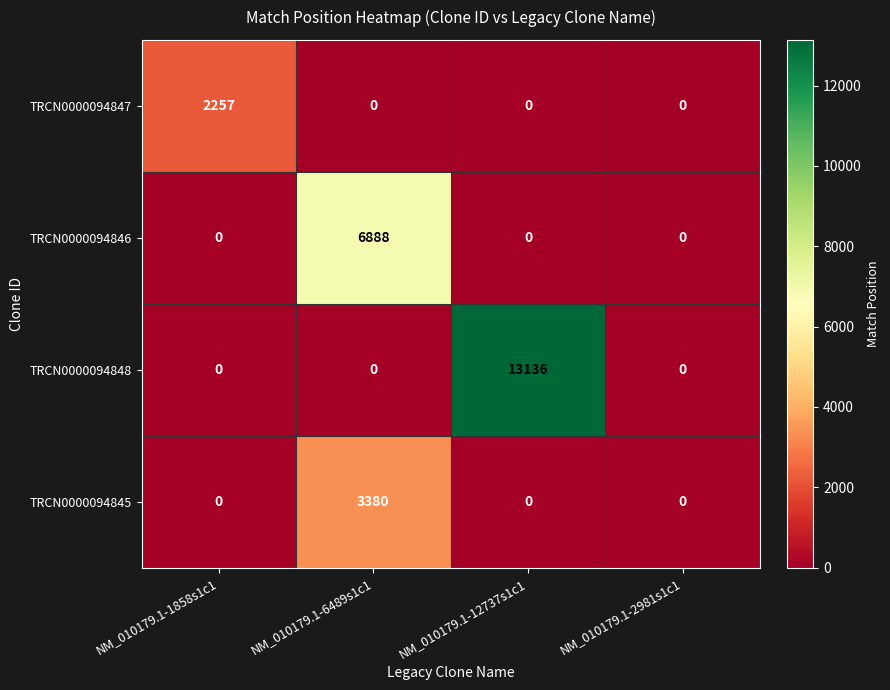

Which series has the largest total across all categories?

TRCN0000094848